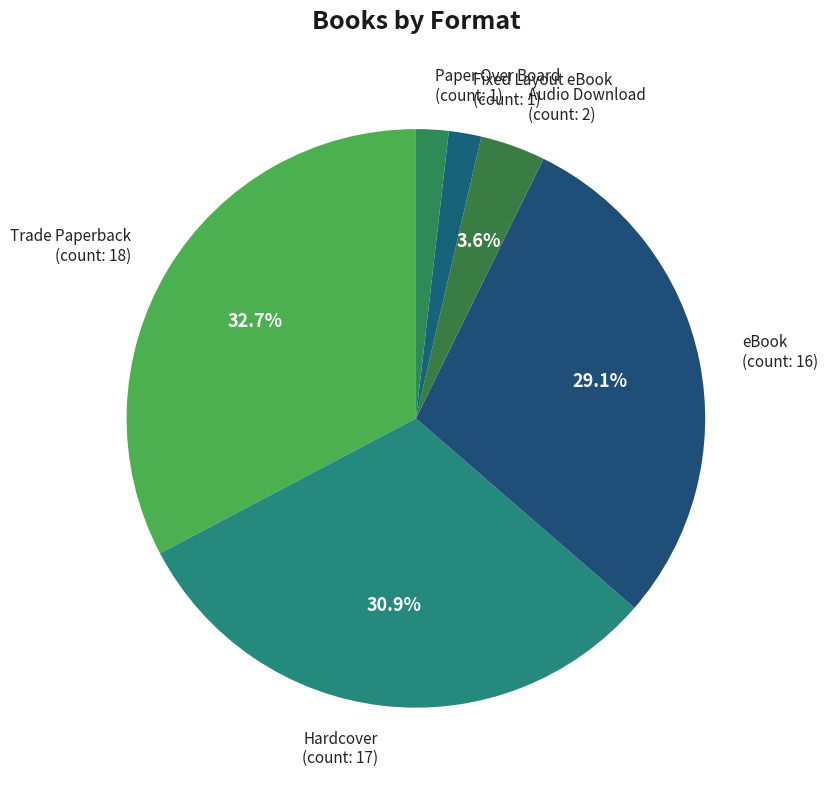

Rank the categories by value from lowest to highest.

Fixed Layout eBook, Paper Over Board, Audio Download, eBook, Hardcover, Trade Paperback